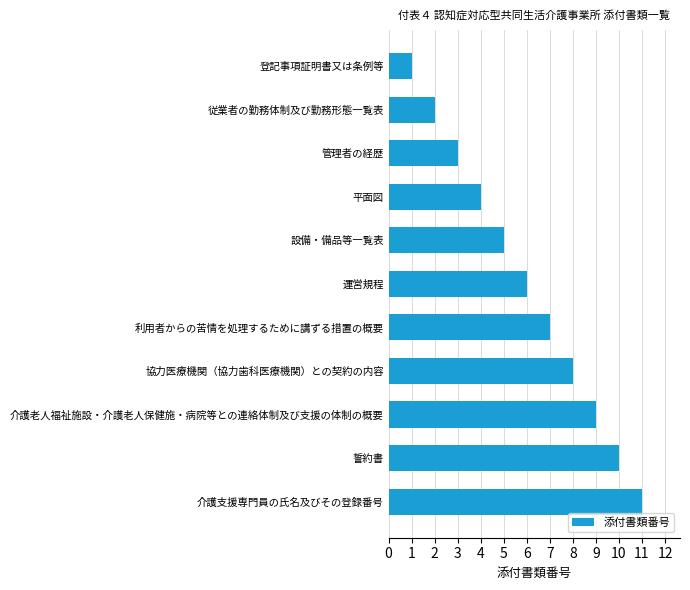

Which label corresponds to the smallest value in the chart?

登記事項証明書又は条例等